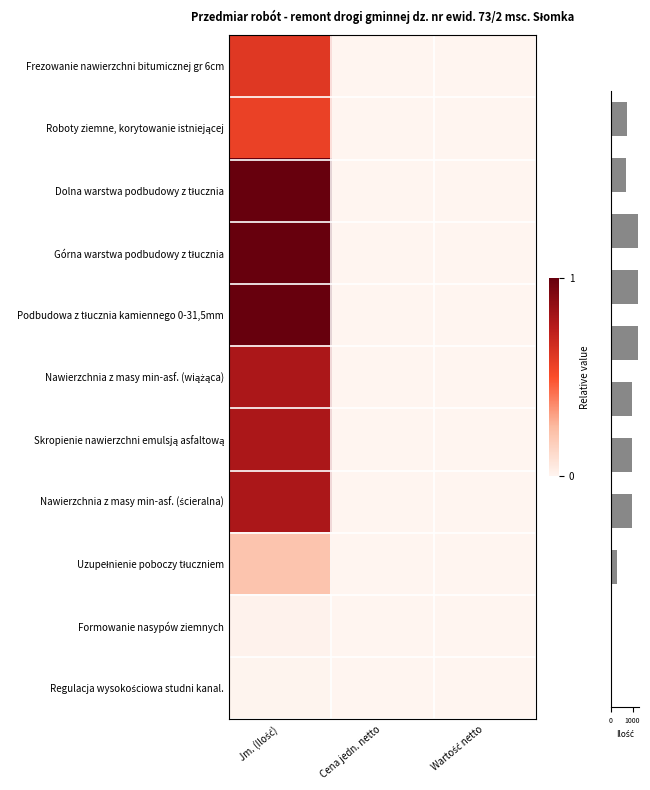

Which series has the largest range (max minus min)?

Dolna warstwa podbudowy z tłucznia